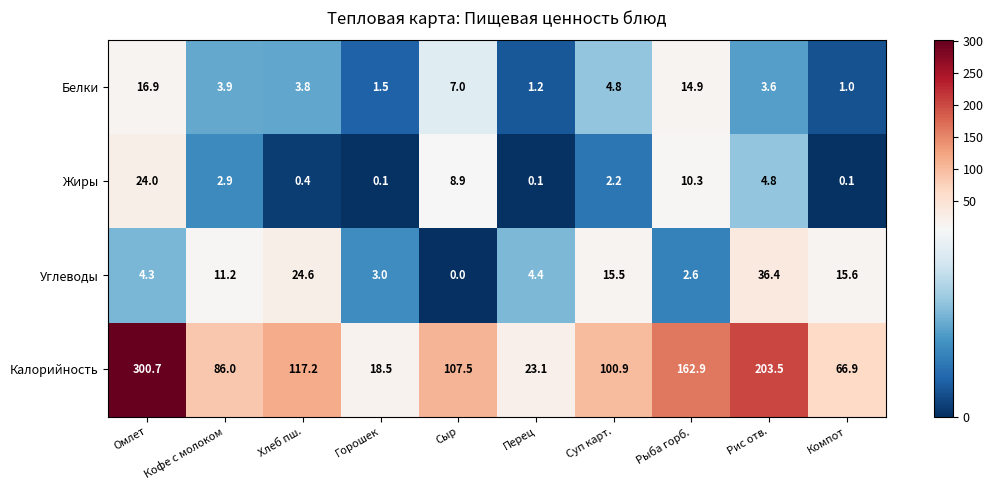

At how many categories does at least one series exceed 285?

1